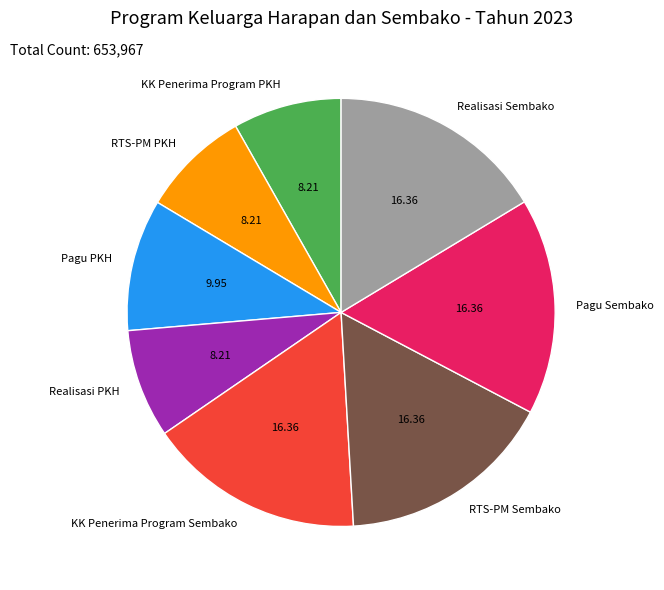

Does RTS-PM Sembako account for over 50% of the chart?

No